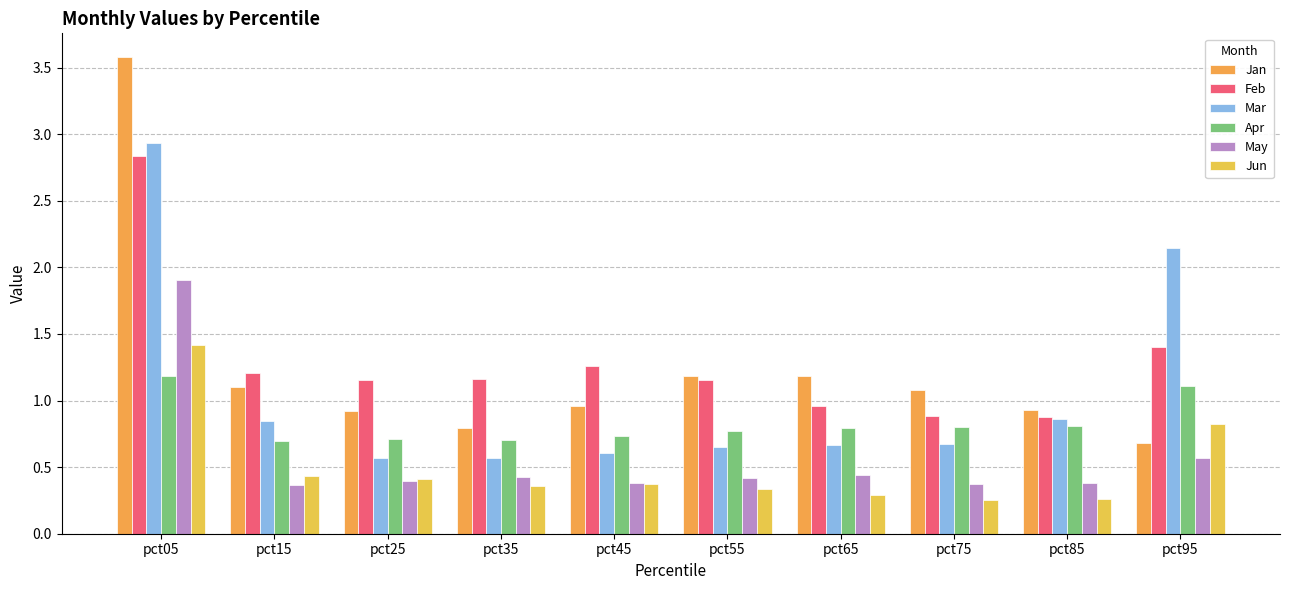

What is the total value across all series at pct55?

4.5